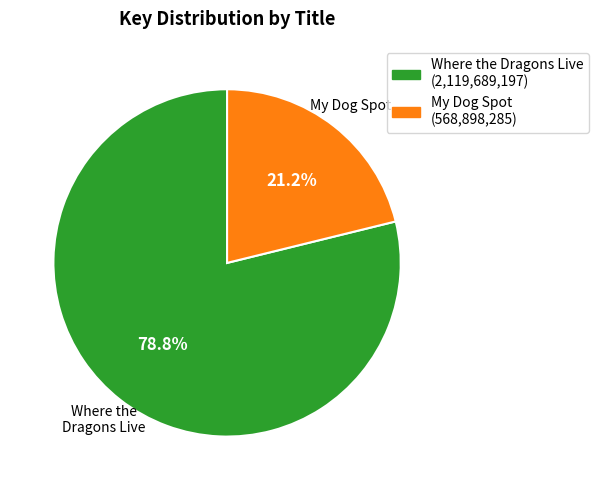

Which category has the smallest portion of the pie?

My Dog Spot